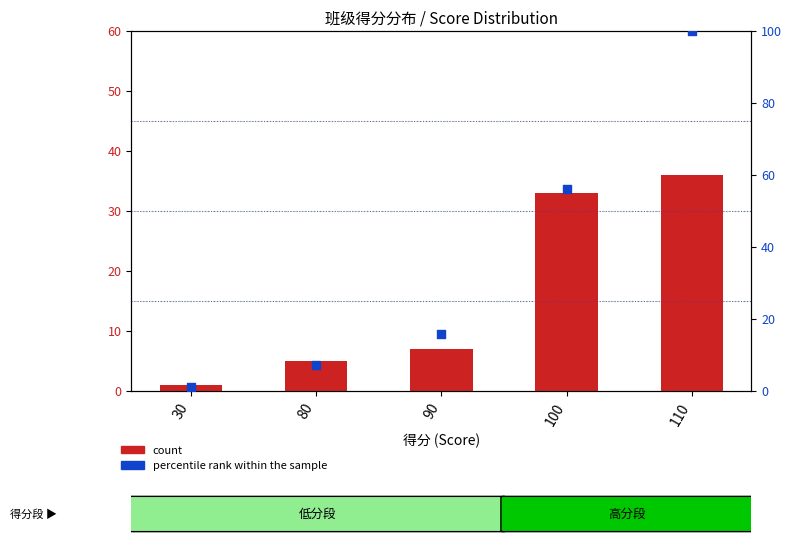

Which series has the largest total across all categories?

percentile rank within the sample